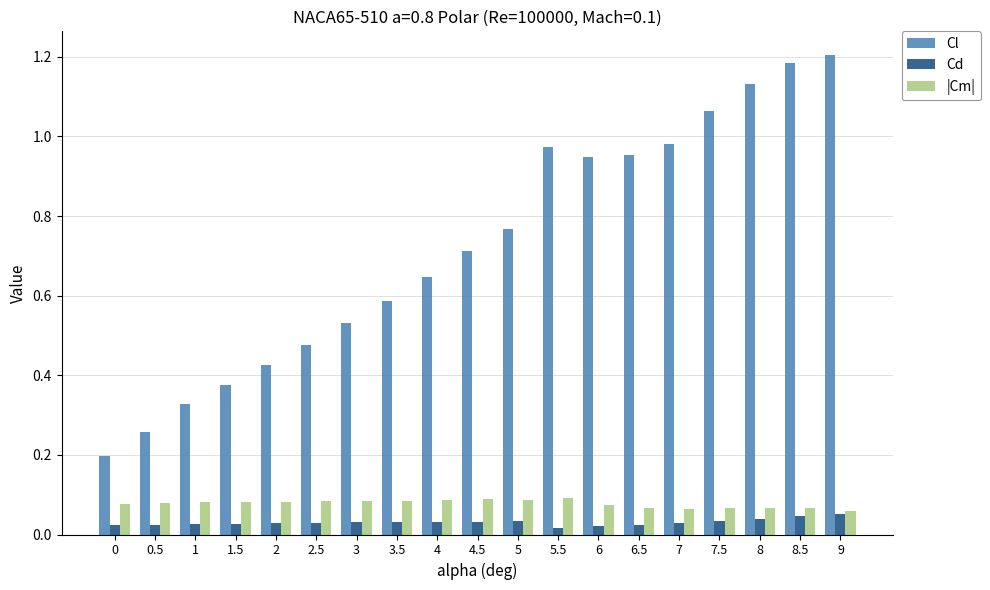

How many series are shown in this chart?

3